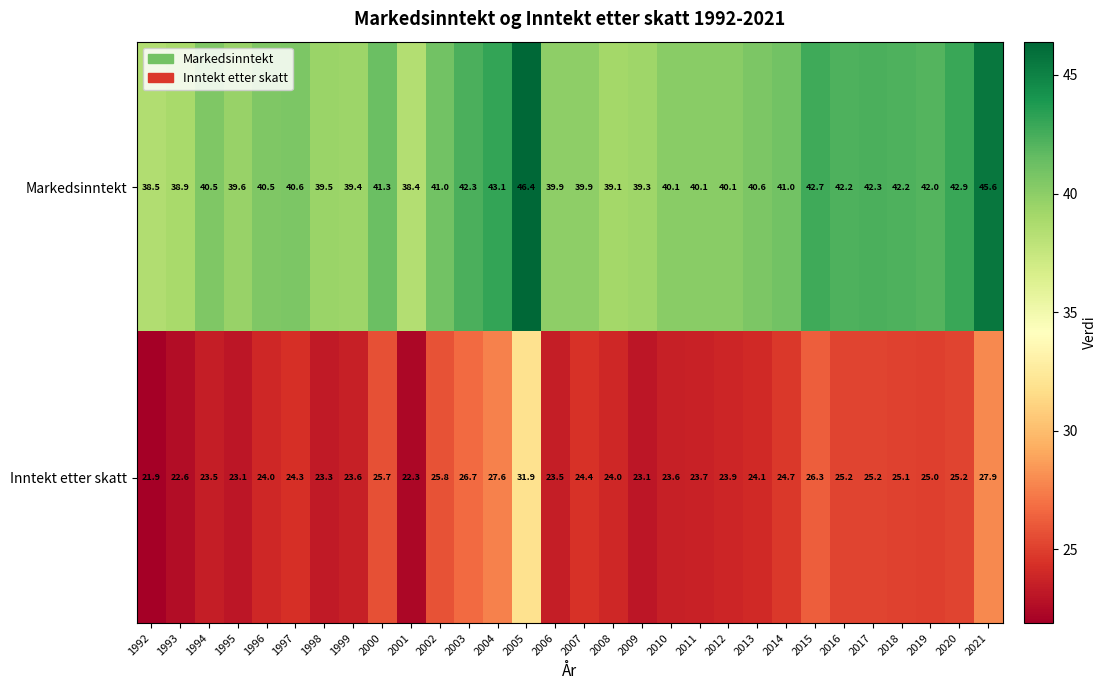

At which category is the sum across all series the highest?

2005